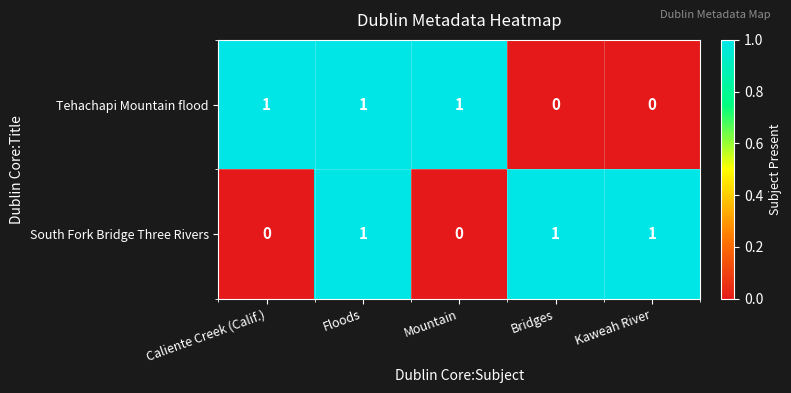

Which series changed the most between Floods and Kaweah River?

Tehachapi Mountain flood